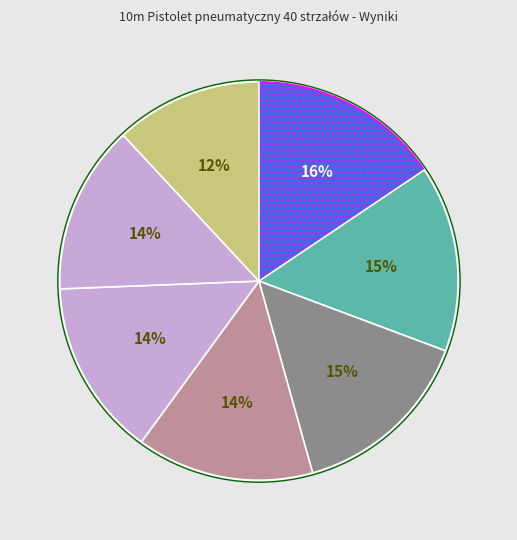

How many slices are in this pie chart?

7